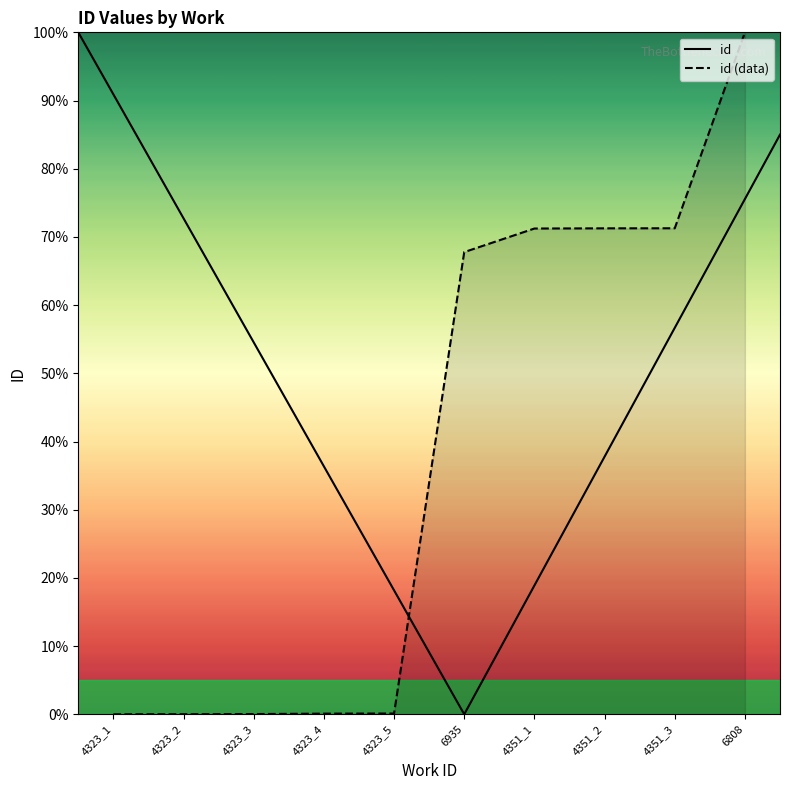

How many values are below 67?

5